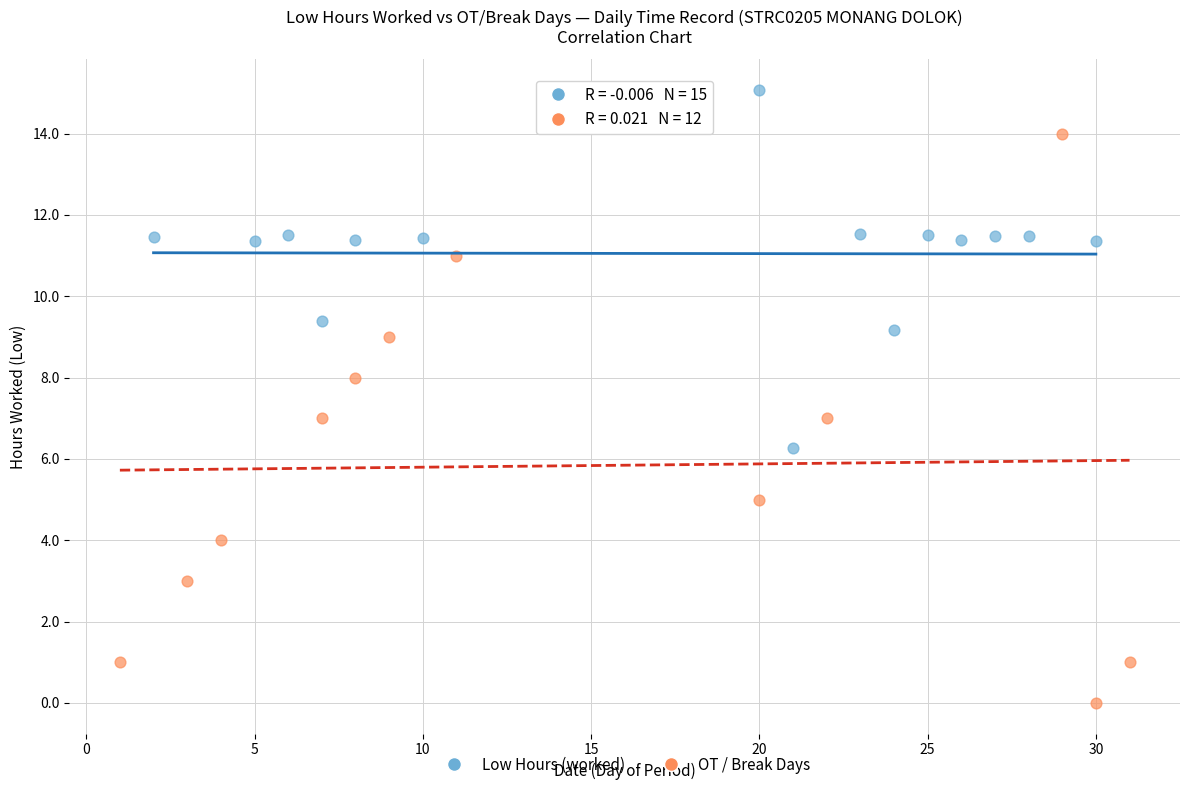

Which series contains the highest Y value?

Low Hours (worked)